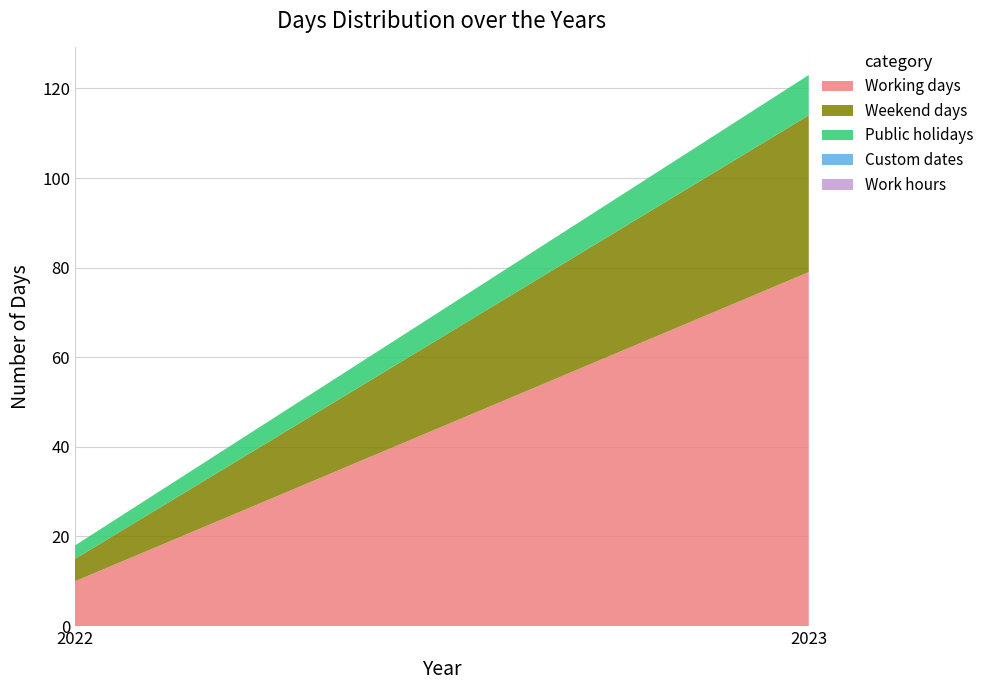

Reading left to right, extract all data points from this chart.

Working days: 10	79
Weekend days: 5	35
Public holidays: 3	9
Custom dates: 0	0
Work hours: 0	0